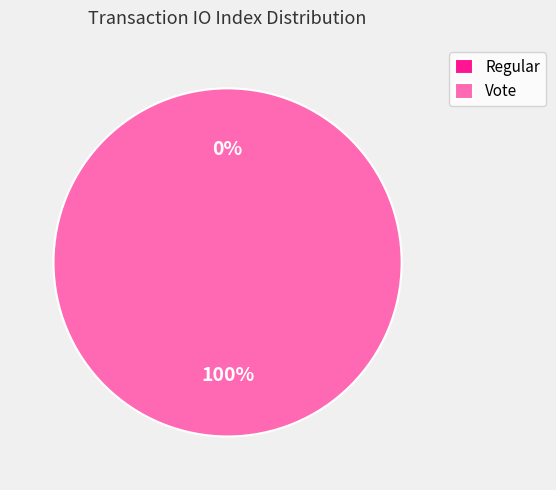

Is there any slice that represents more than half of the pie?

Yes